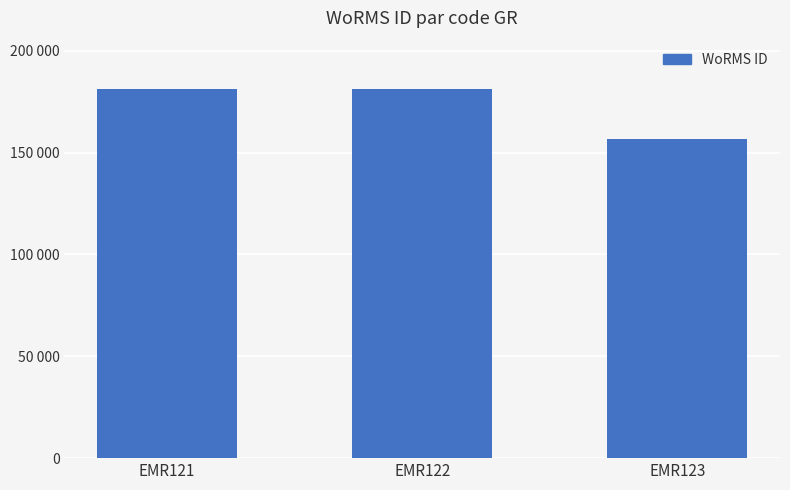

Does the chart contain any negative values?

No